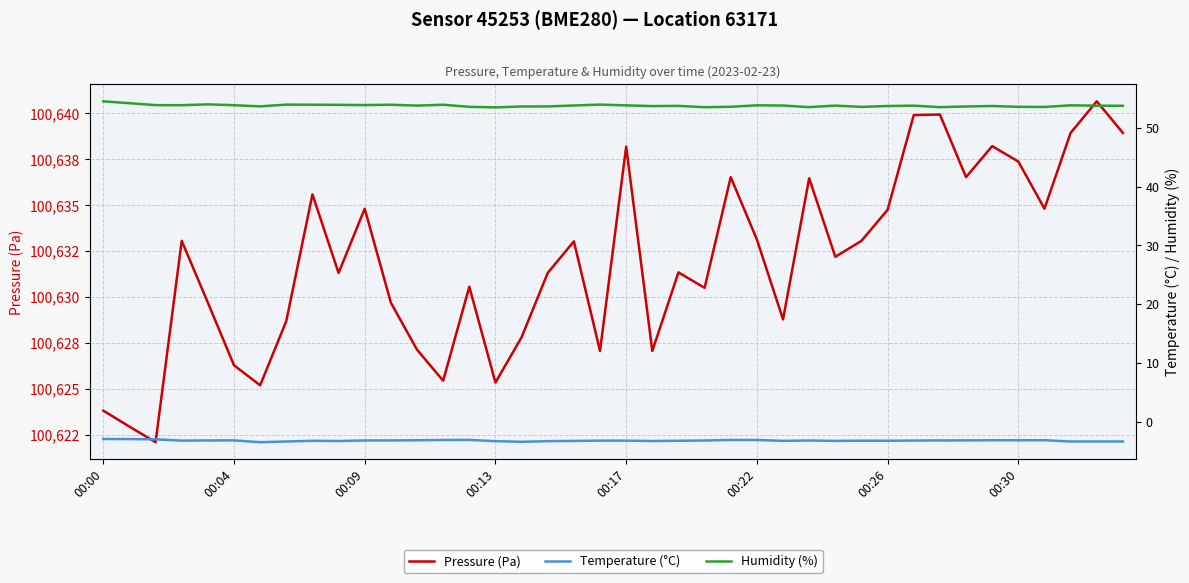

What is the total value across all series at 37?

100689.4